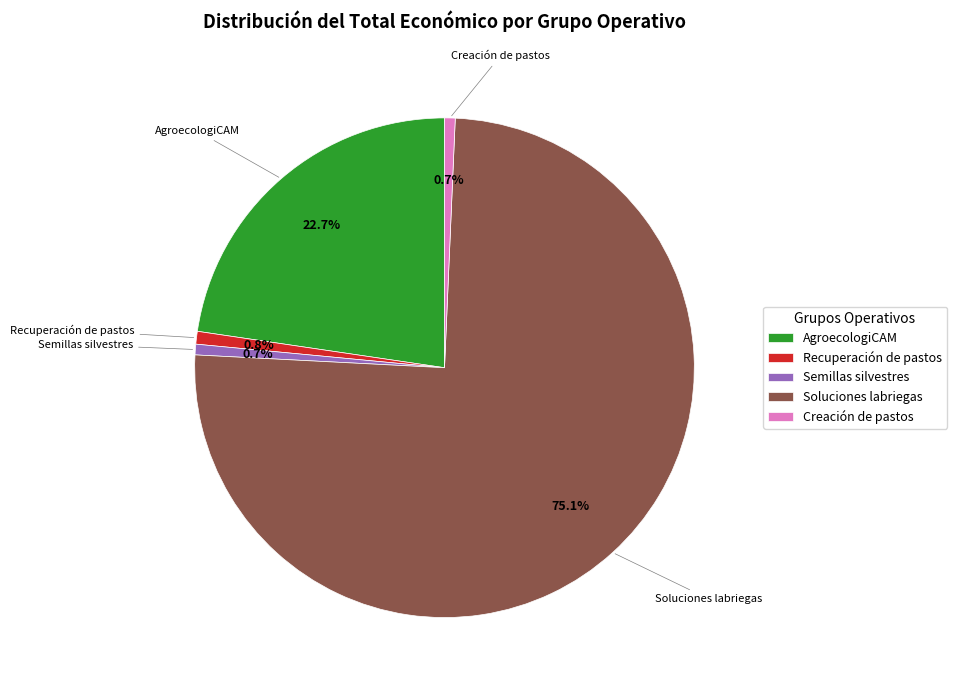

Which category has the biggest portion of the pie?

Soluciones labriegas